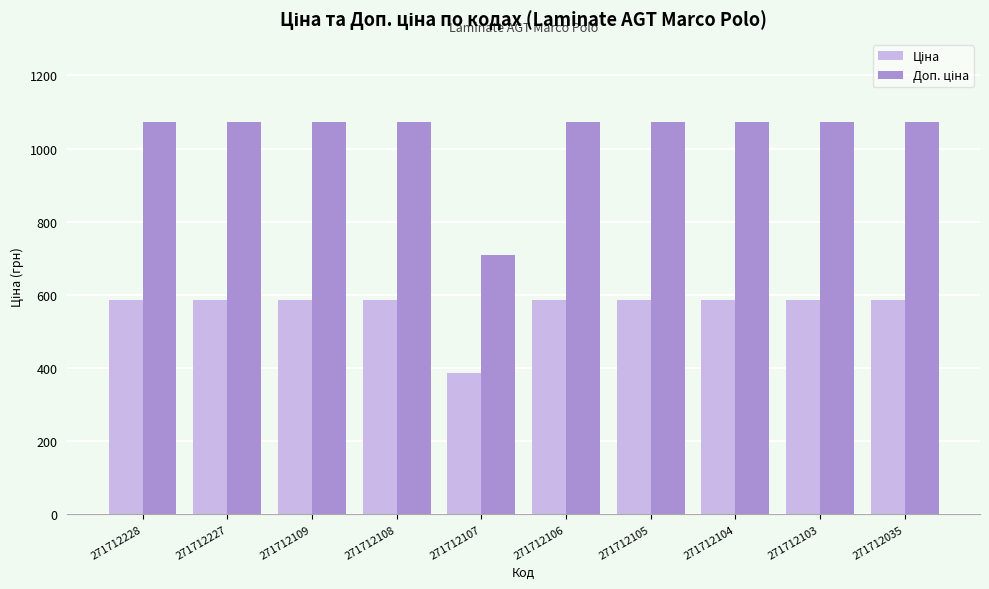

What is the total value across all series at 271712107?

1095.5